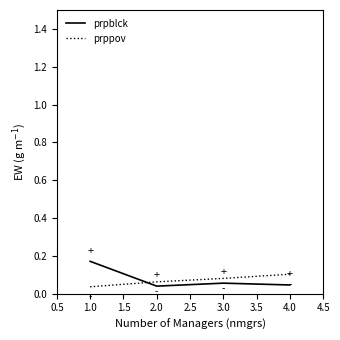

Which series ends up on top after the final intersection of prppov and prpblck?

prppov